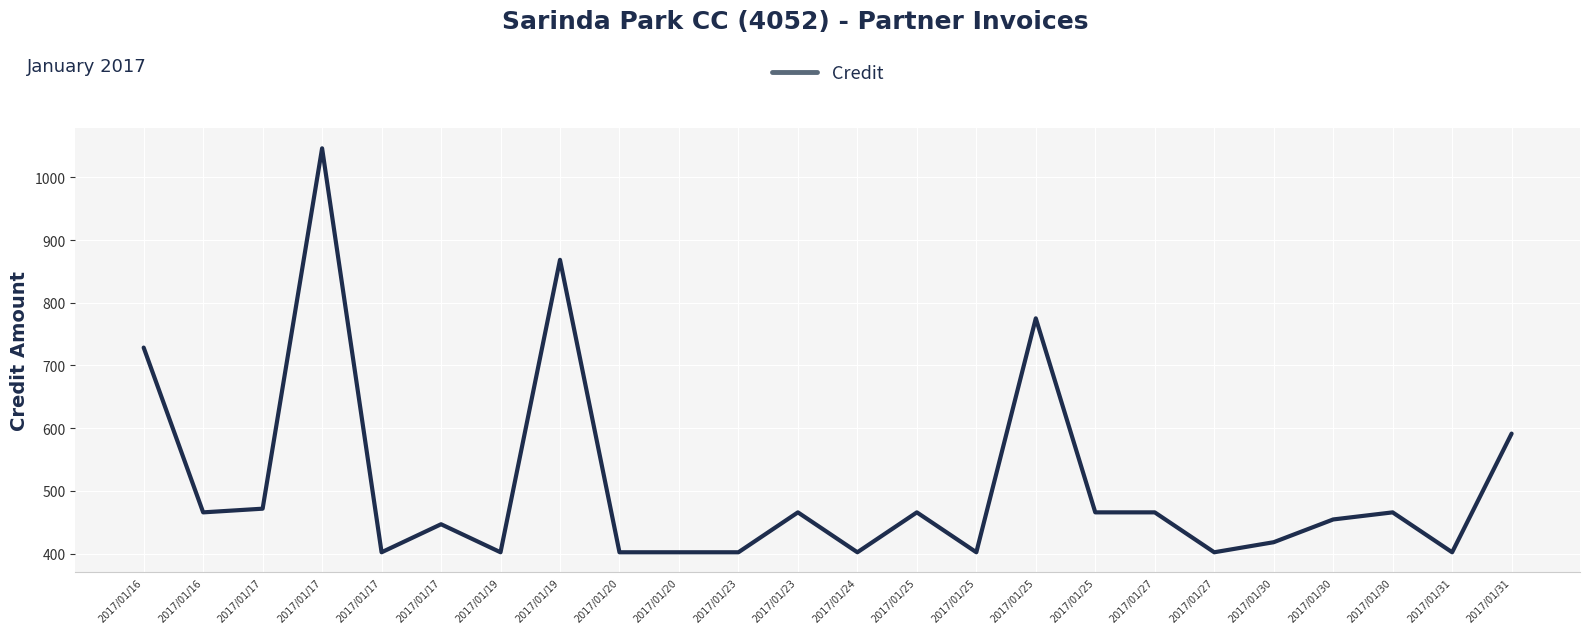

True or false: the data shows 189.7 at 2017/01/25.

False